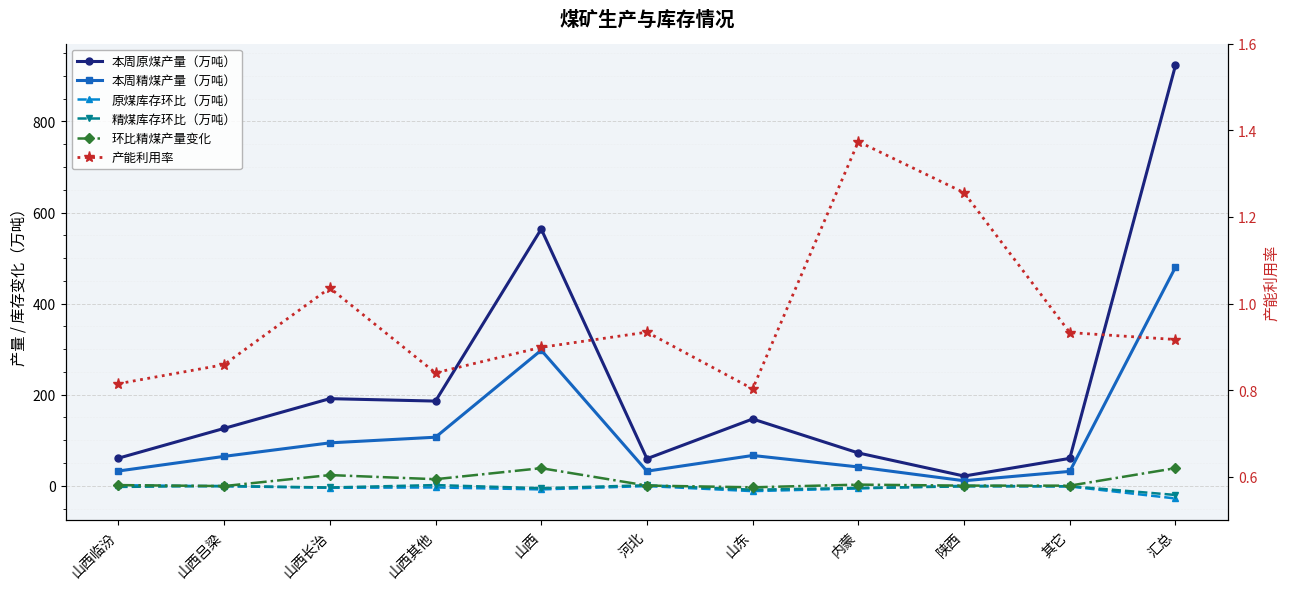

True or false: 本周精煤产量（万吨） and 环比精煤产量变化 cross at least once.

False